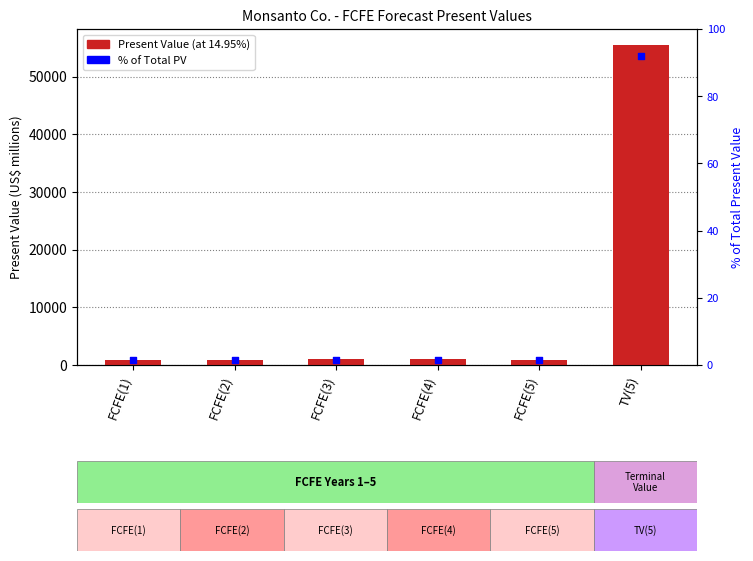

At how many categories does at least one series exceed 15994?

1